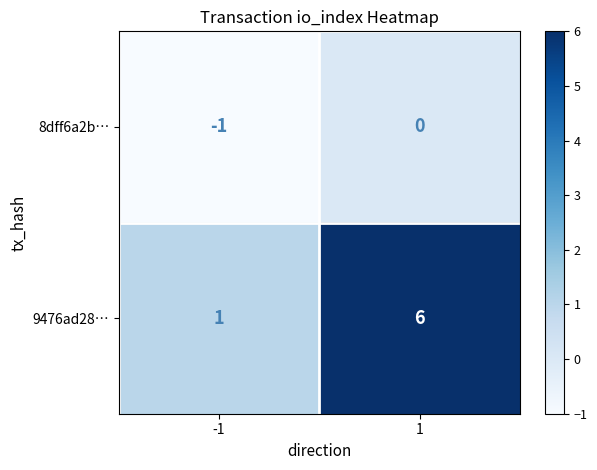

What is the minimum value shown in the chart?

-1